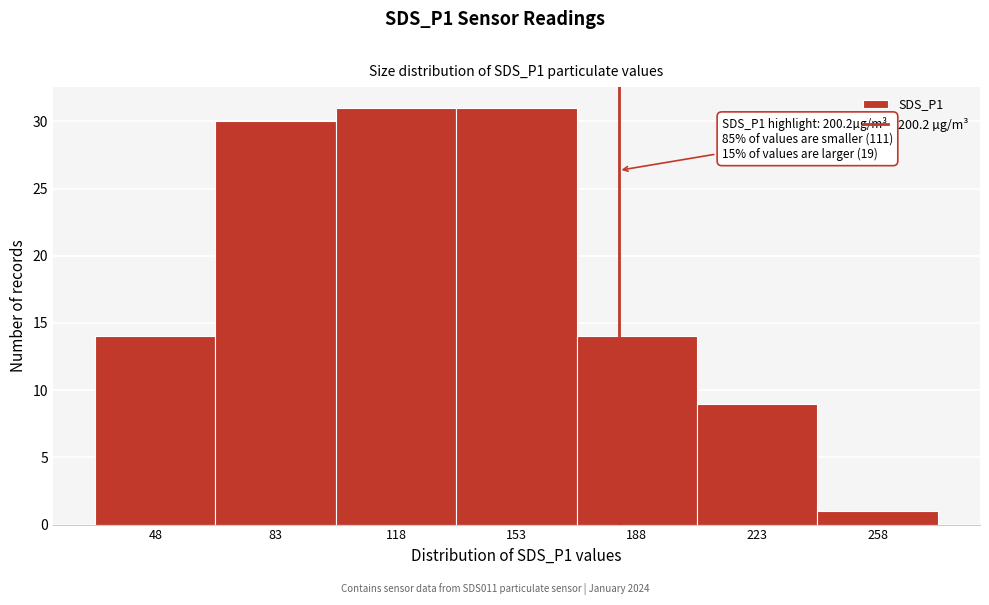

Reading right to left, transcribe all the data shown in this chart.

258=1	223=9	188=14	153=31	118=31	83=30	48=14